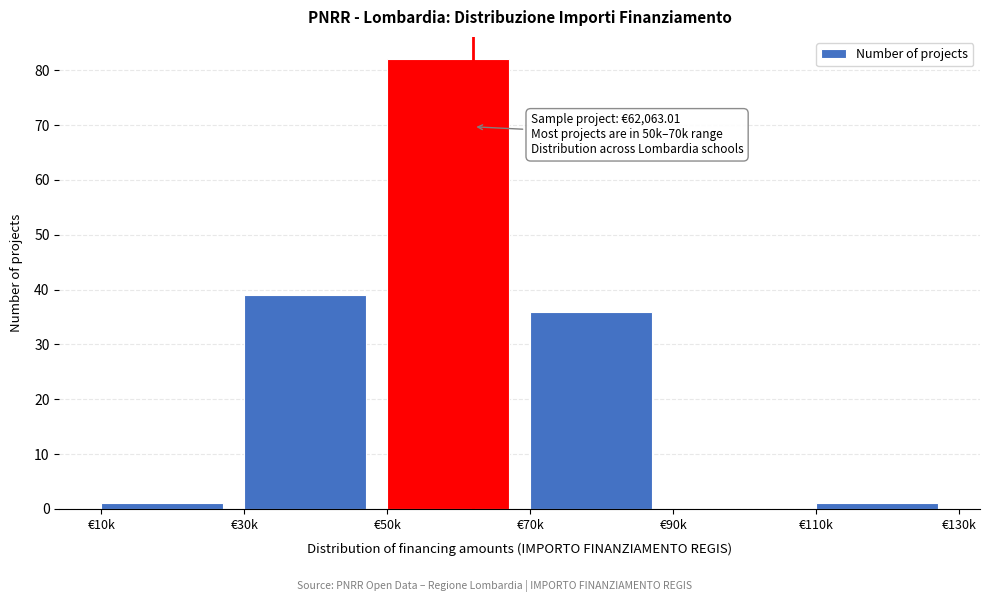

Reading left to right, extract all data points from this chart.

€10k=1	€30k=39	€50k=82	€70k=36	€90k=0	€110k=1